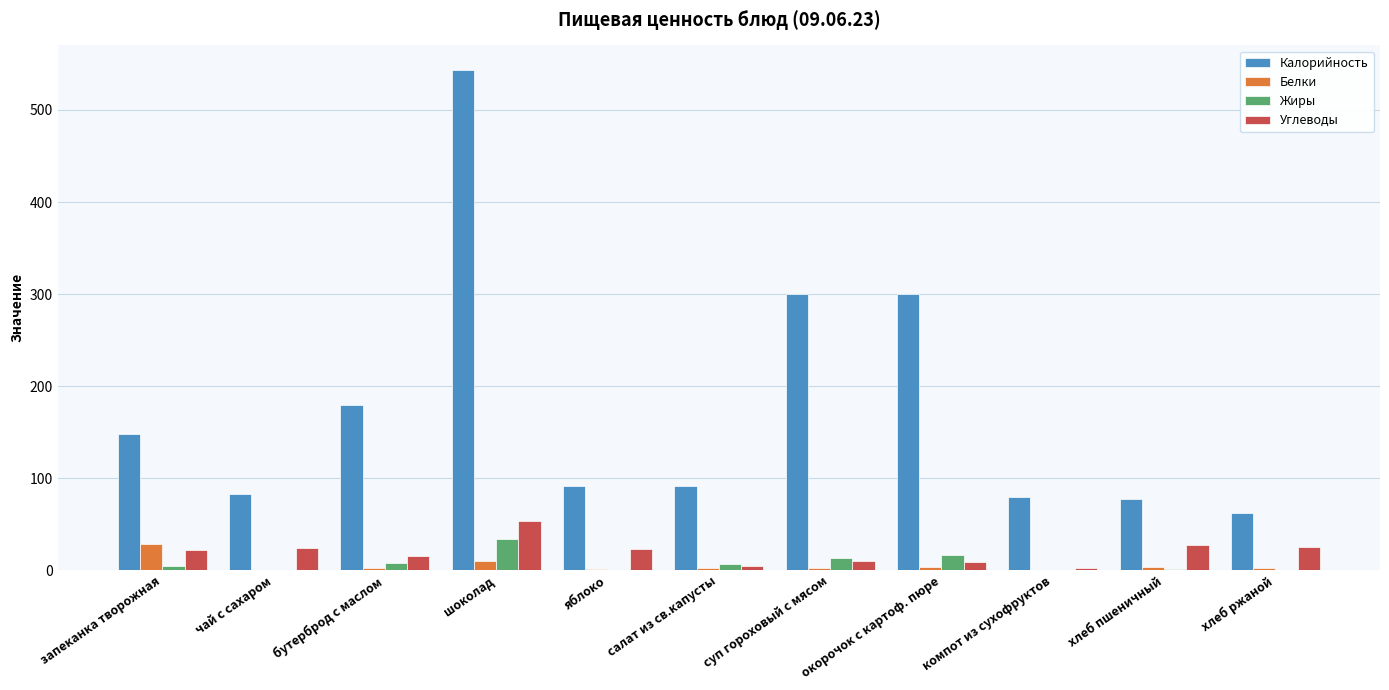

What is the sum of all Жиры values?

85